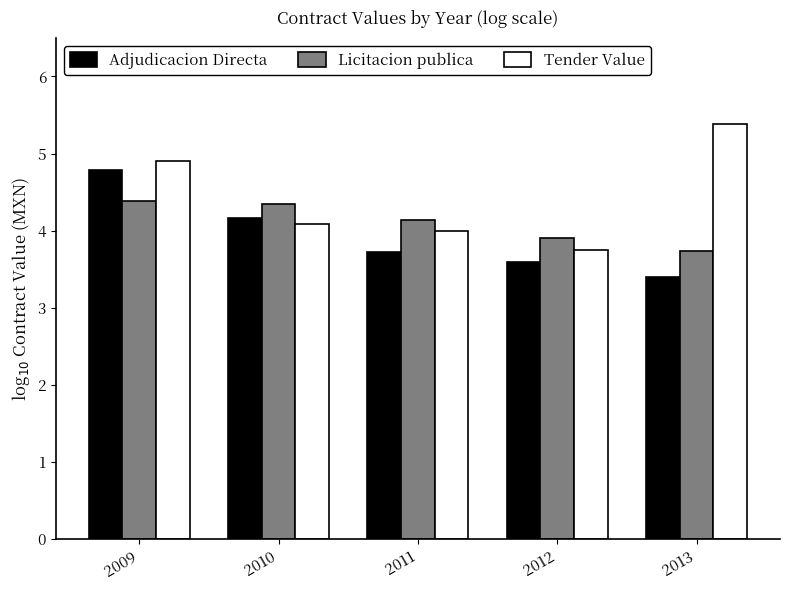

Count the number of data series in this chart.

3